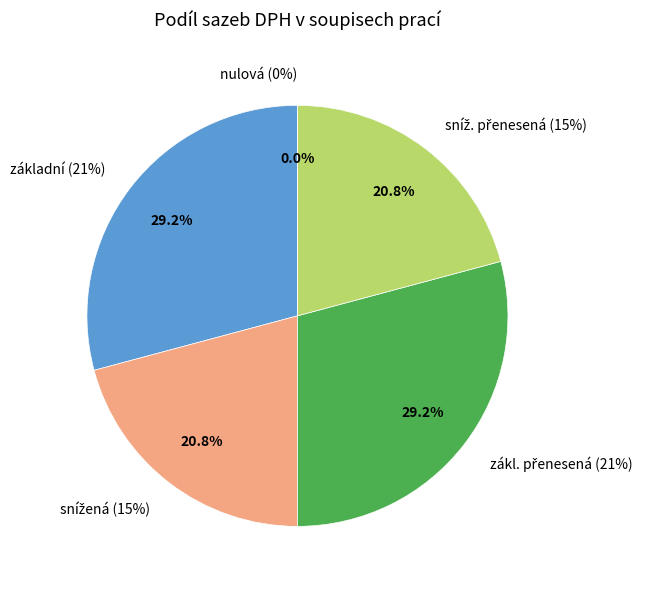

Does any single category account for the majority?

No